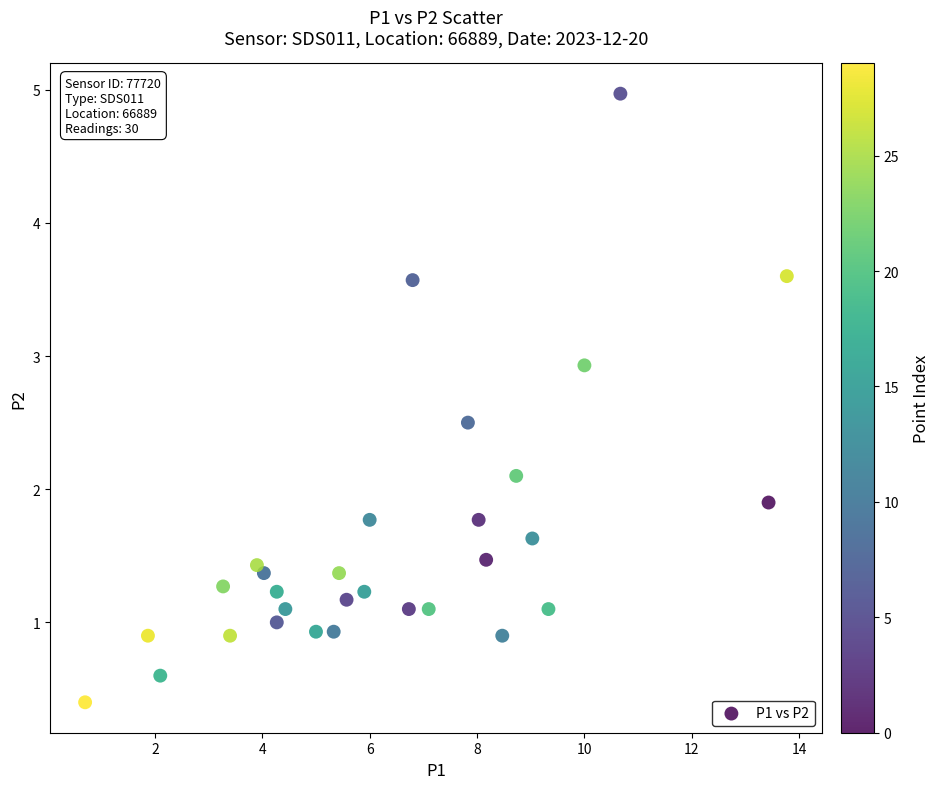

What is the range of Y values (max minus min)?

4.6